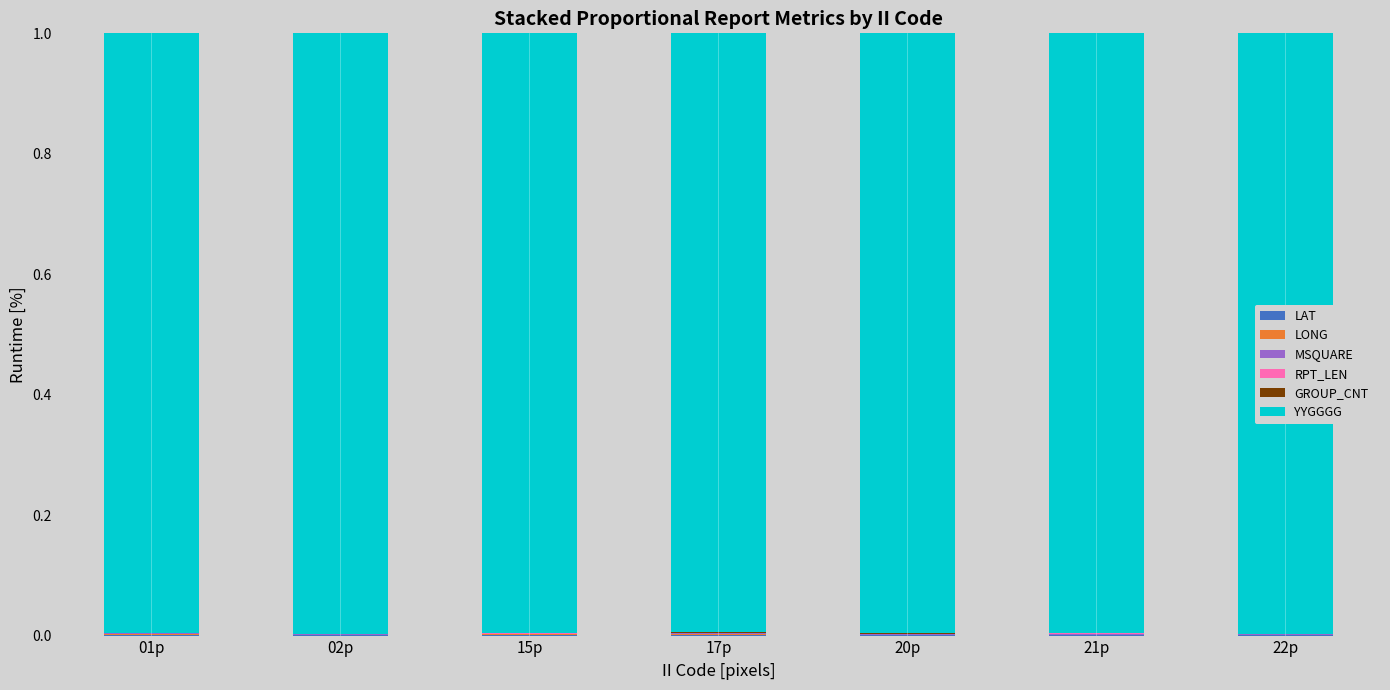

Are the bars grouped side by side (vs. stacked)?

No